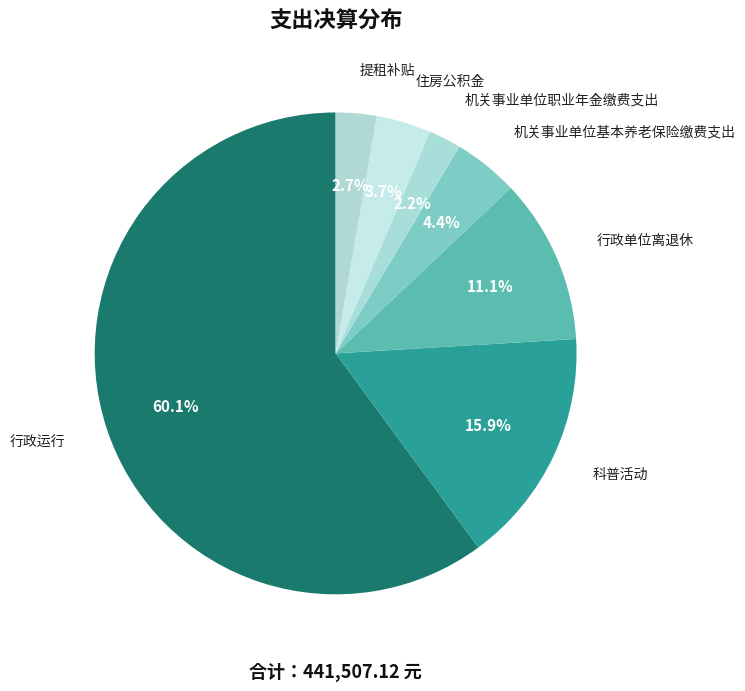

To the nearest percent, what is the difference between the largest and smallest slice percentages?

58%